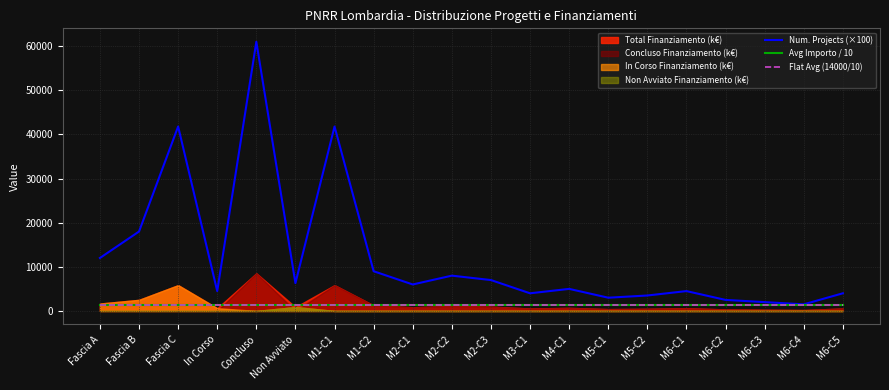

Is it true that Flat Avg (14000/10) equals 2000 at M6-C1?

False